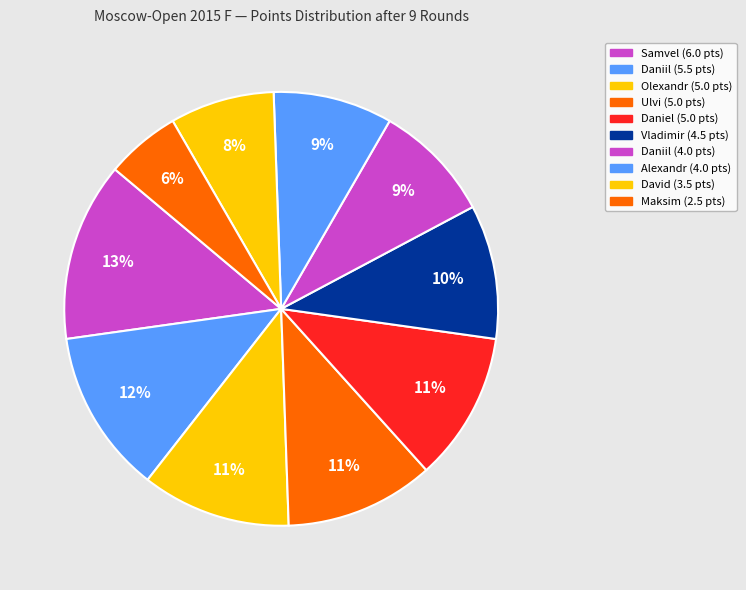

Count the number of slices in the pie.

10